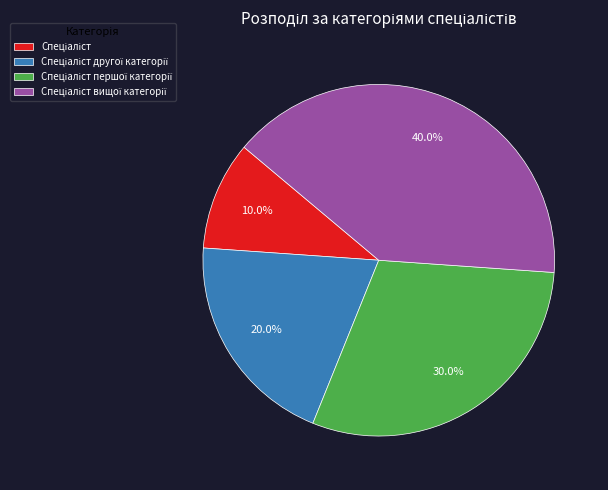

Is there a majority slice in this chart?

No